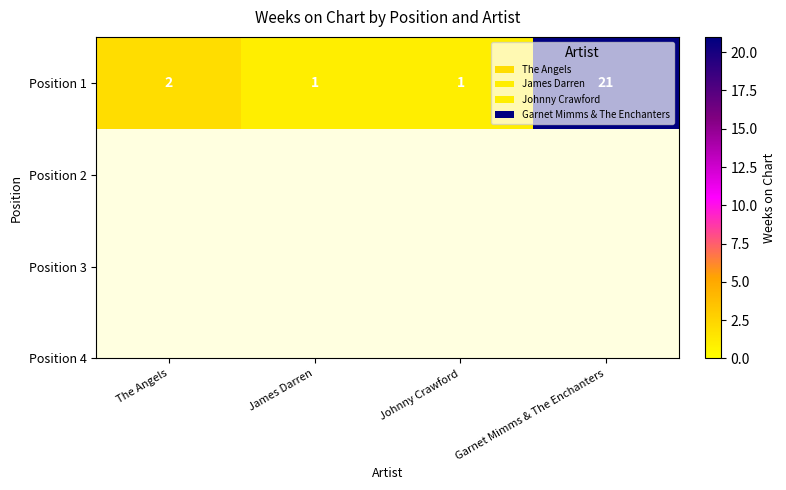

What is the difference between the values at The Angels and Johnny Crawford?

1